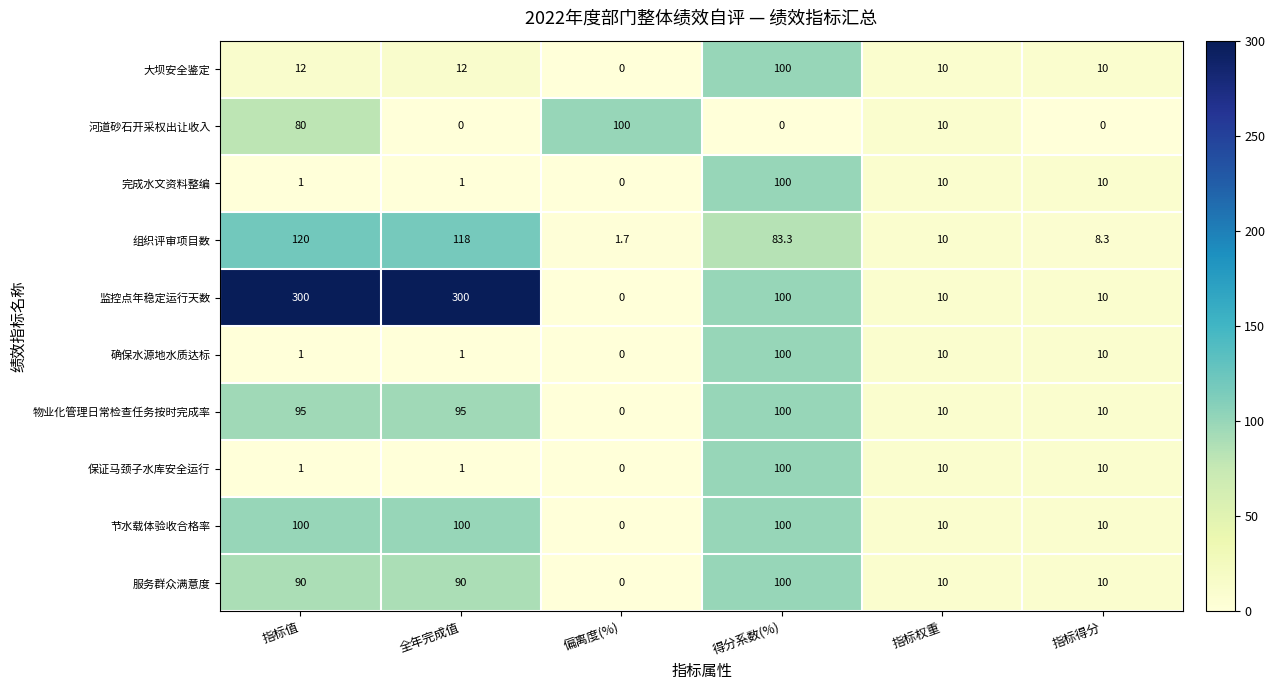

What is the sum of the 物业化管理日常检查任务按时完成率 values at 指标值 and 指标得分?

105.0